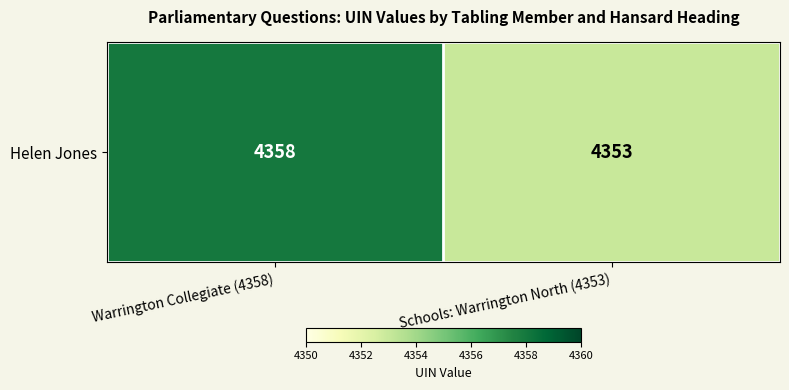

Reading left to right, extract all data points from this chart.

Warrington Collegiate (4358)=4358	Schools: Warrington North (4353)=4353